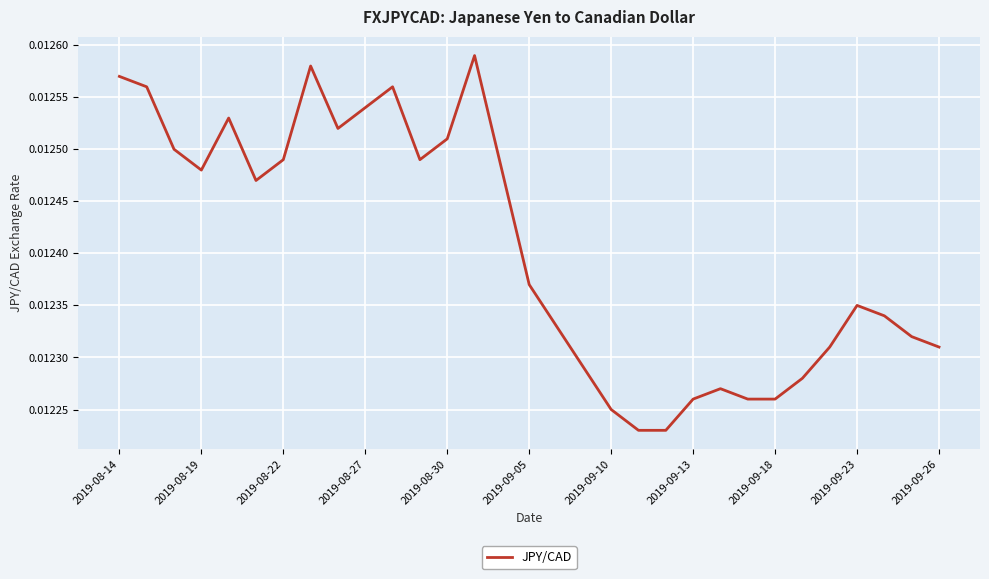

How many lines are shown in the chart?

1